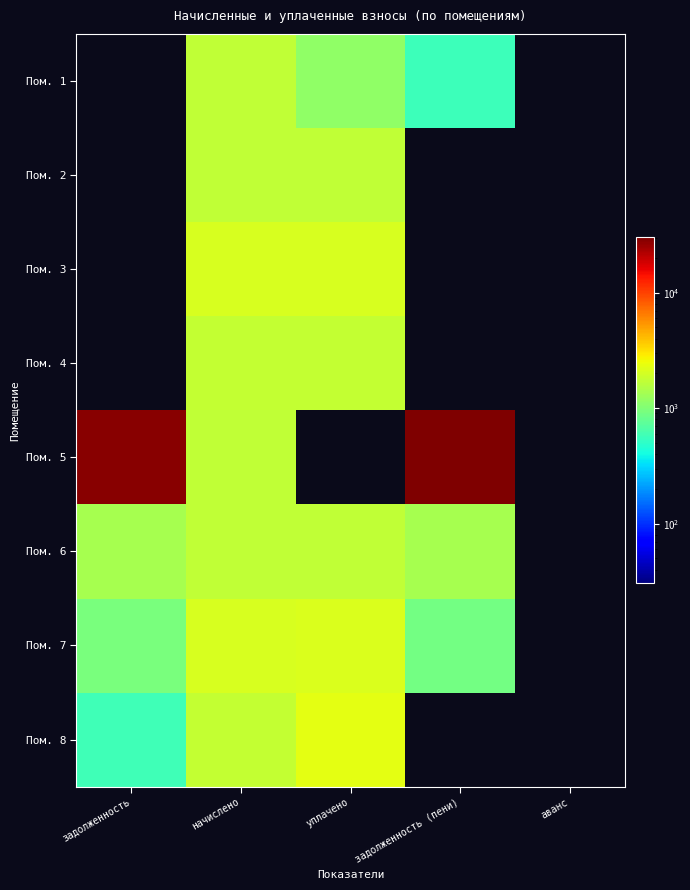

What is the total value across all series at начислено?

14455.0